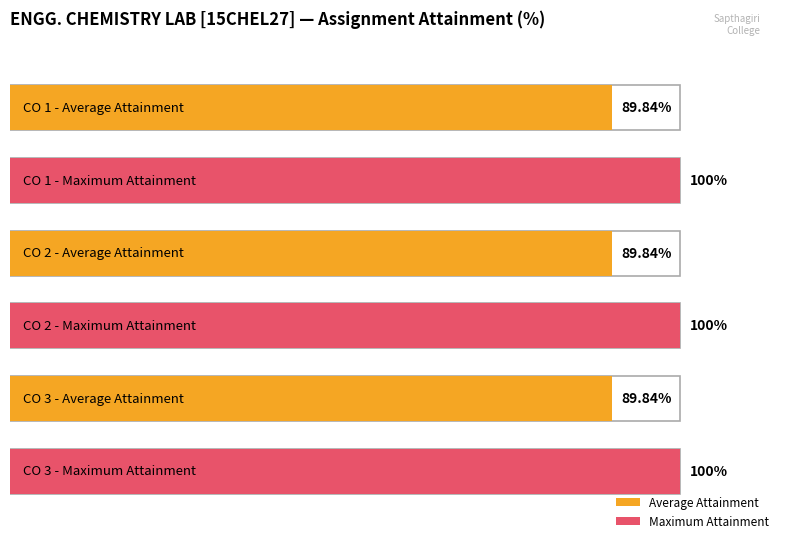

The value of CO 2 (Assign I) at DINESH KUMAR A is 31. True or false?

False